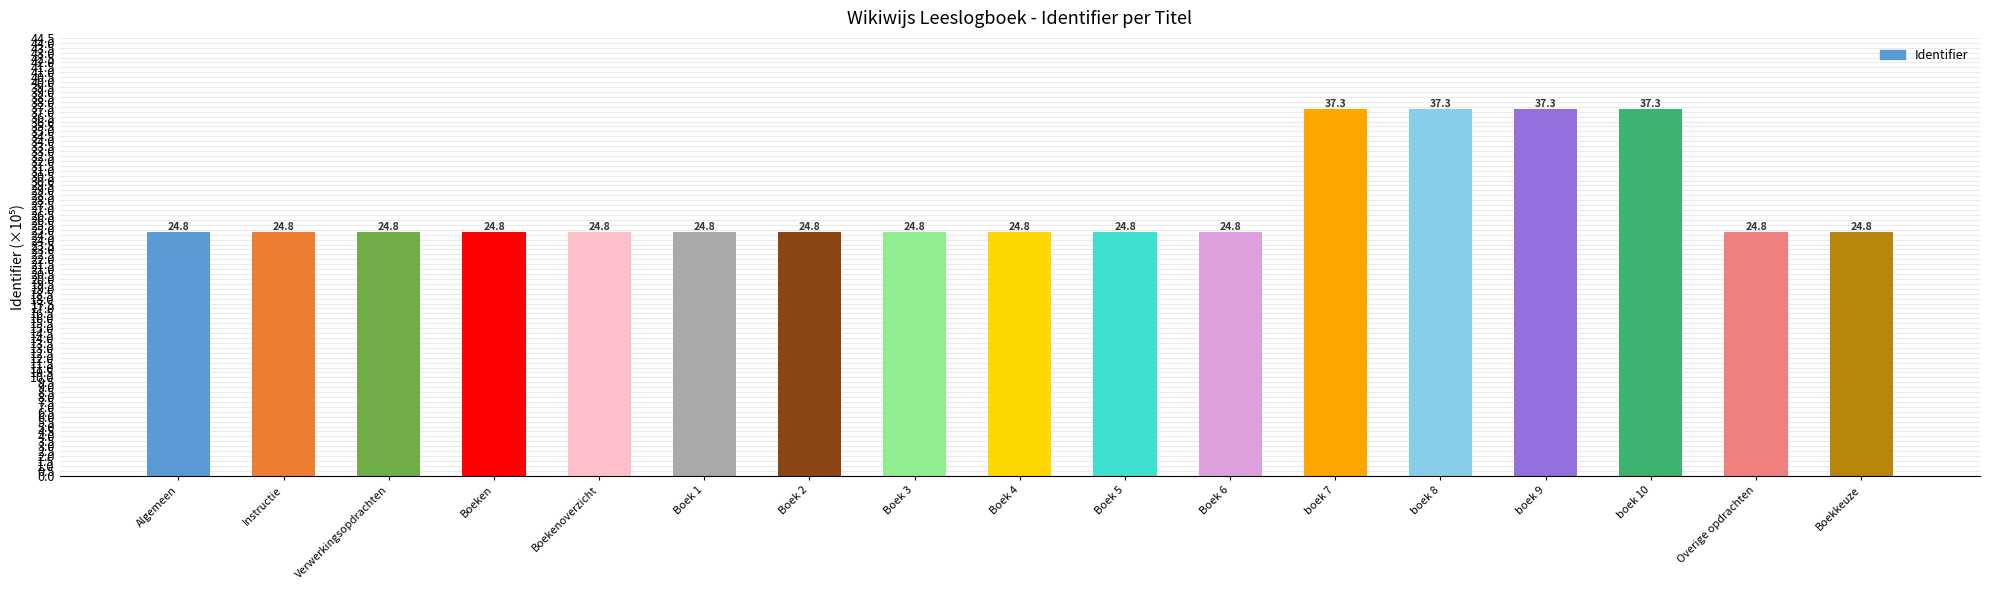

What is the average value?

27.7